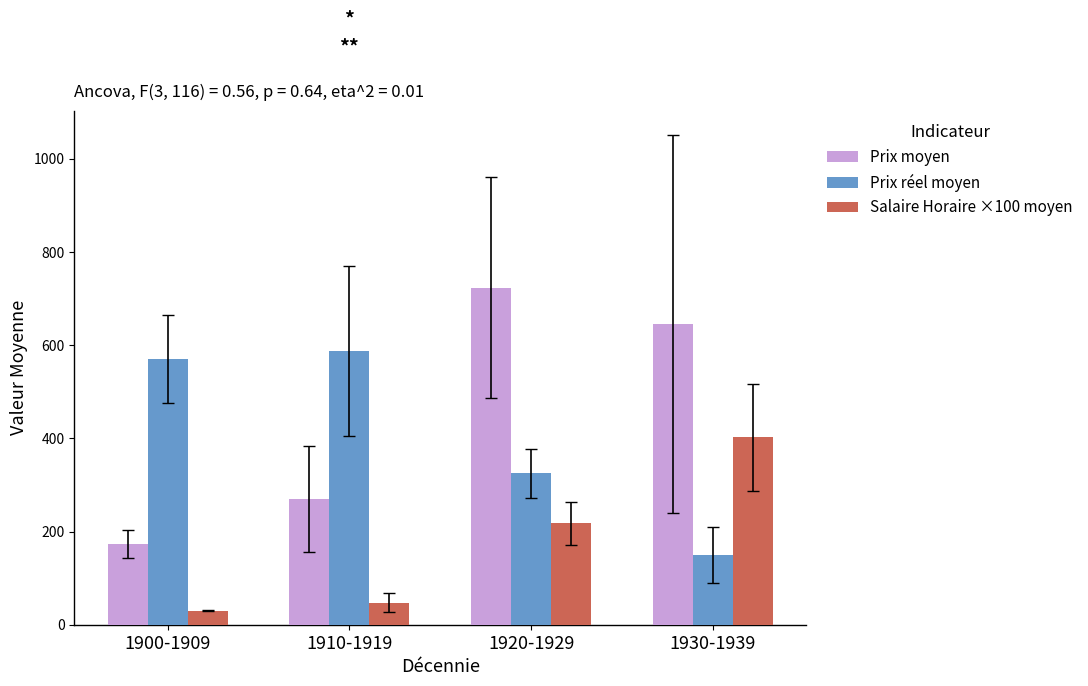

How many bars are there in each group?

3